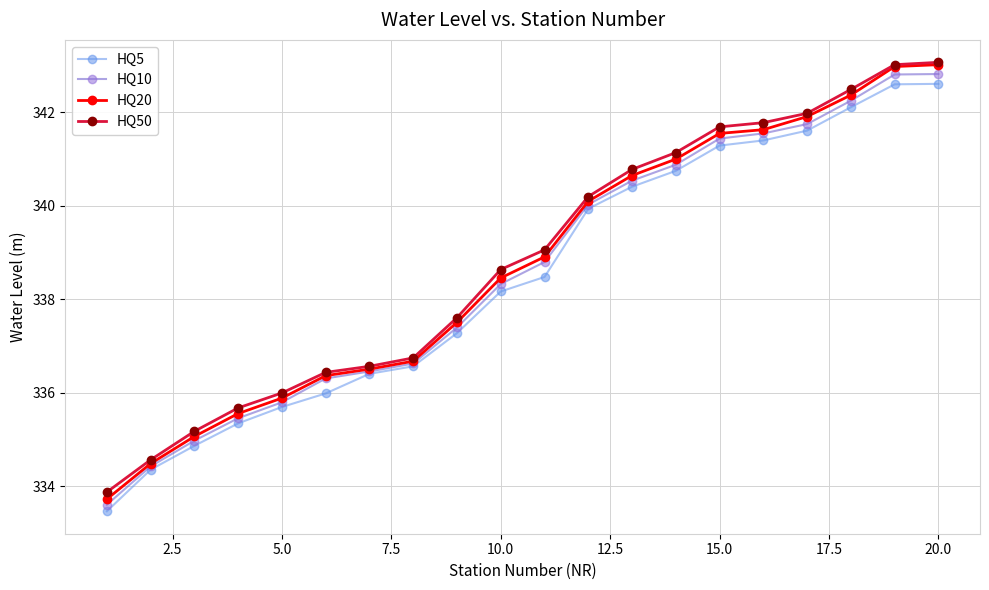

At how many categories does at least one series exceed 334?

19